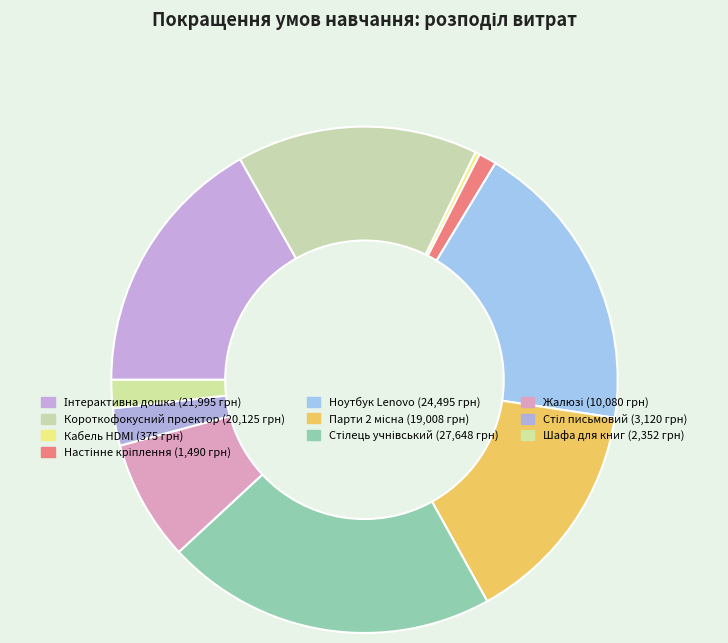

How many slices are in this pie chart?

10